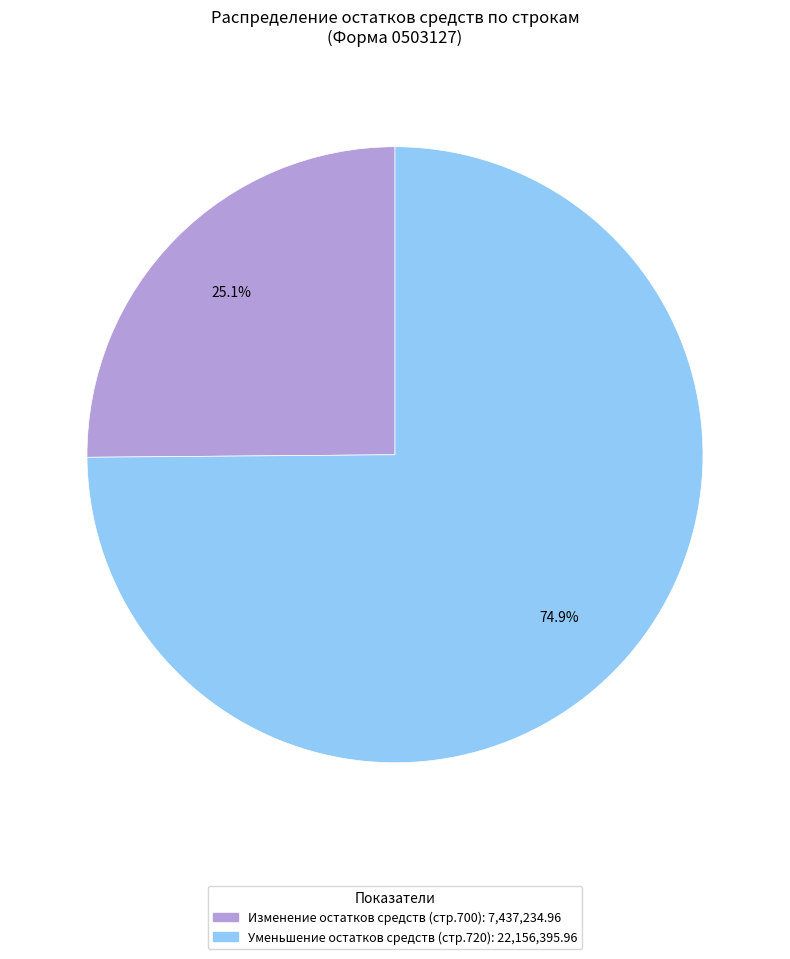

To the nearest percent, what is the average slice percentage?

50%